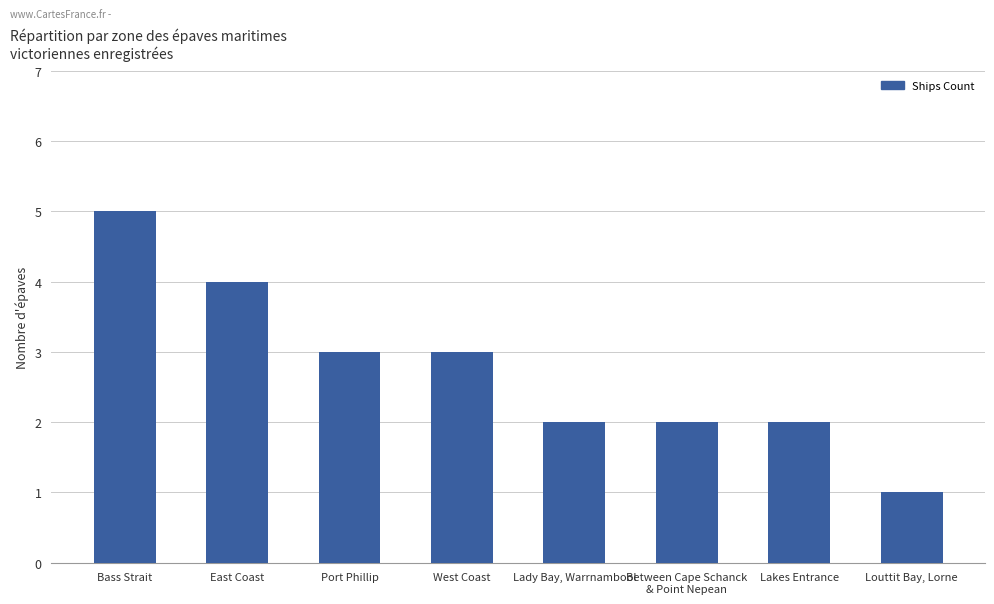

Reading right to left, transcribe all the data shown in this chart.

1	2	2	2	3	3	4	5